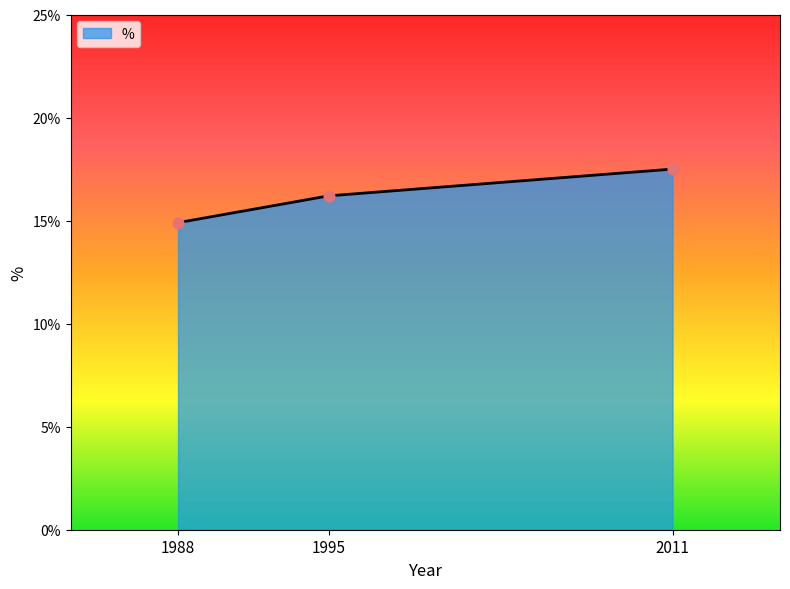

Between 1988 and 1995, which is larger?

1995